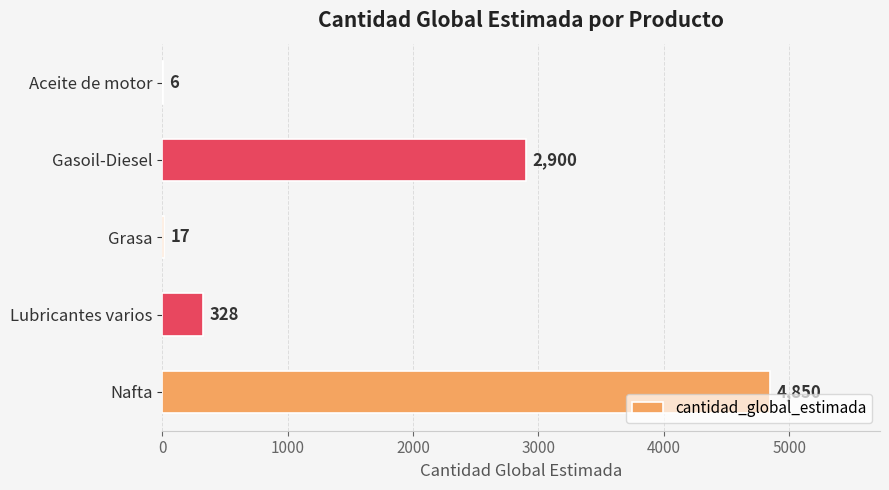

What is the sum of all values?

8101